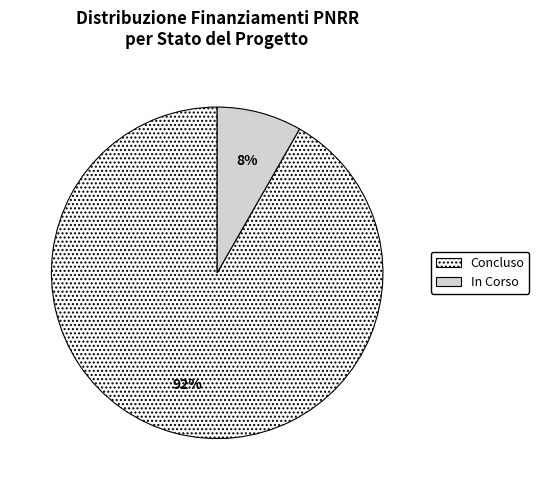

True or false: Concluso accounts for 16% of the total.

False